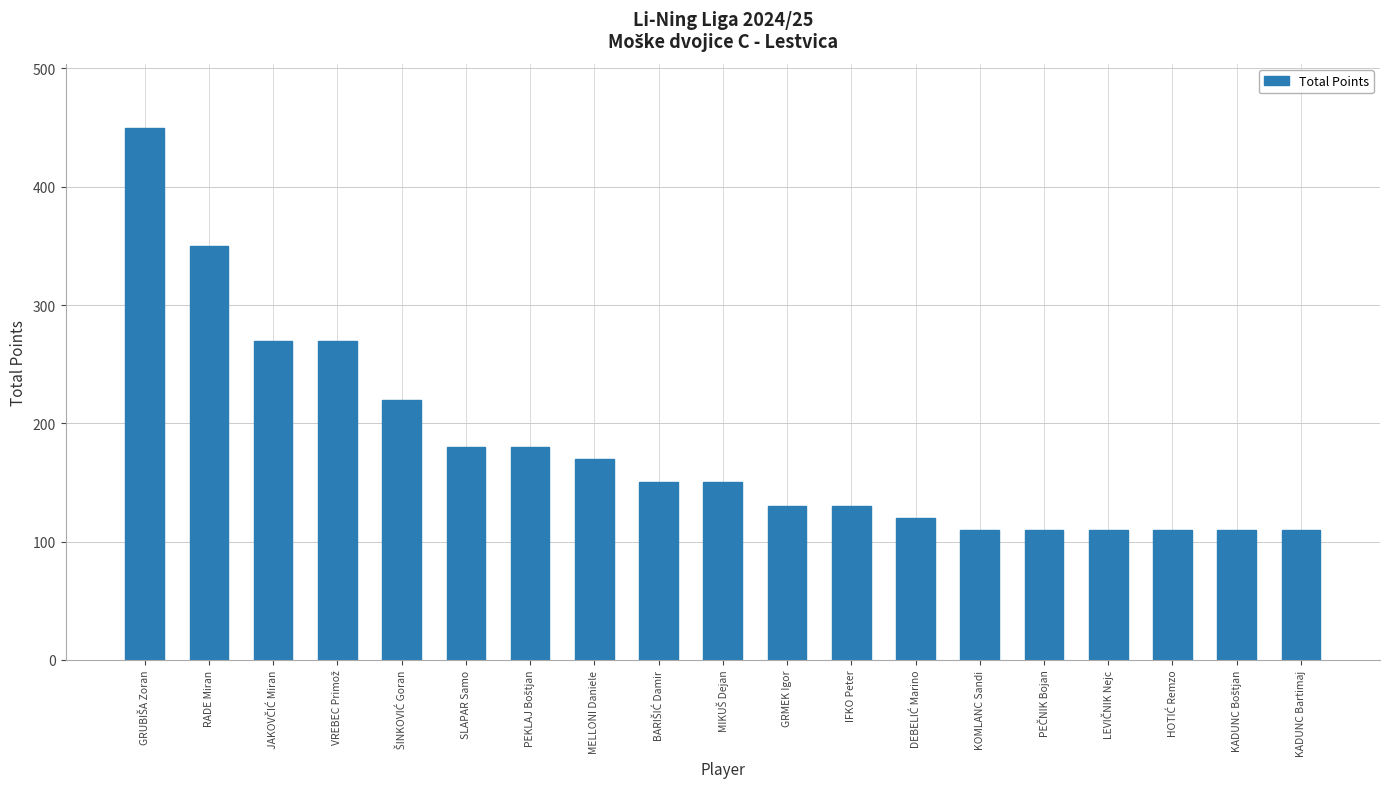

What is the value of the 15th bar from the left?

110